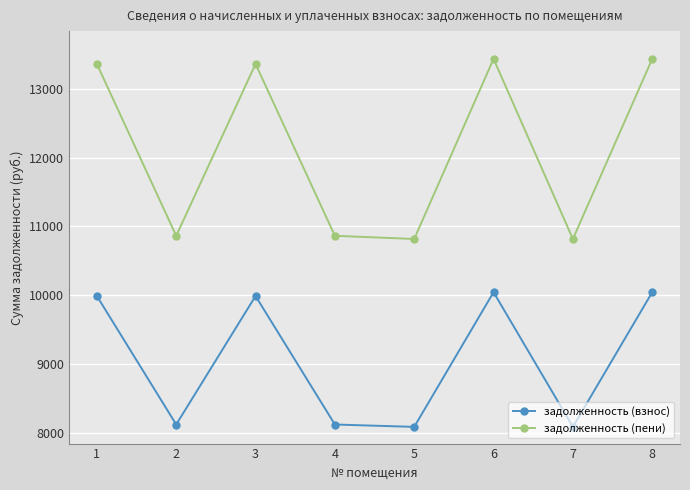

At which category does задолженность (взнос) reach its first local valley?

2